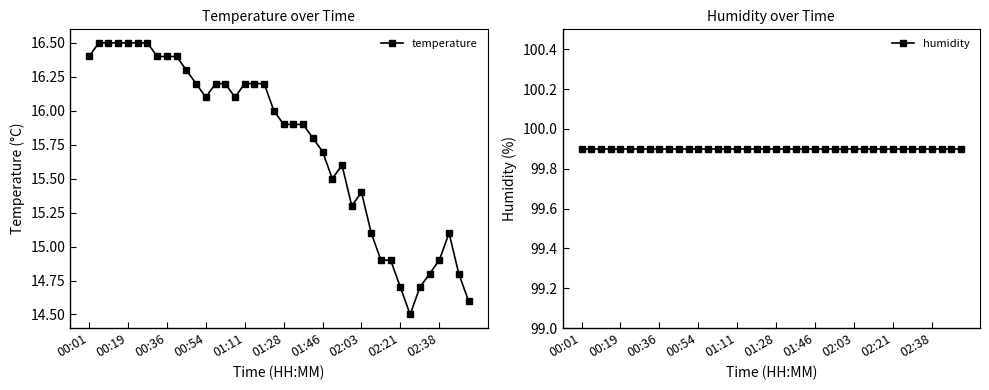

True or false: humidity has a value of 151.9 at 21.

False